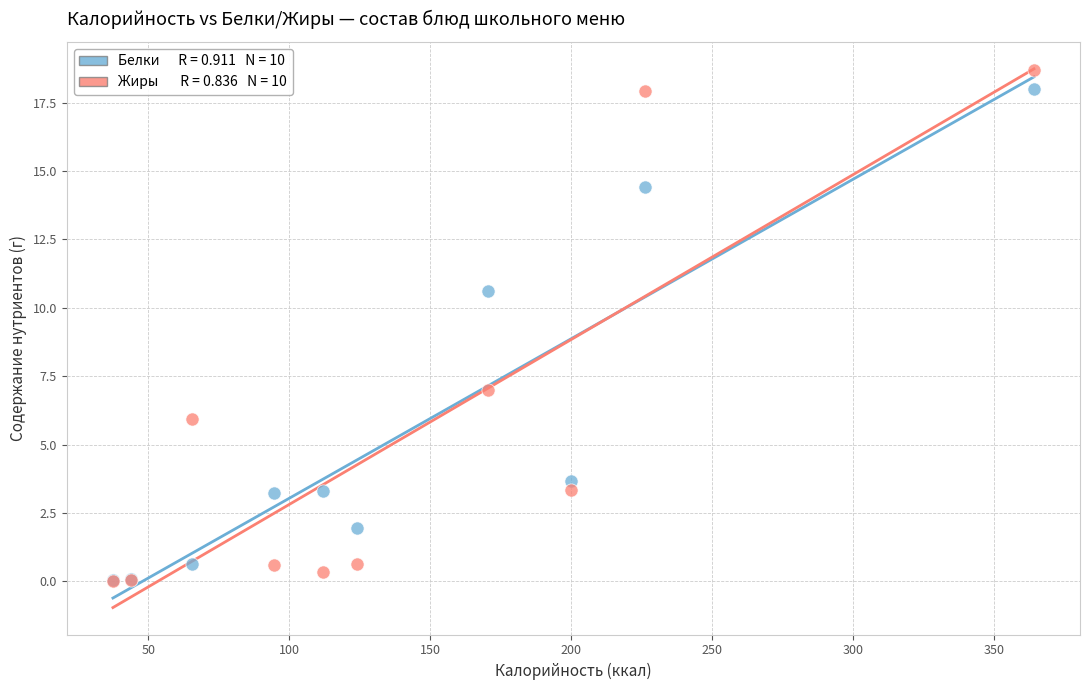

Across all series, what Y value is closest to 9?

10.6